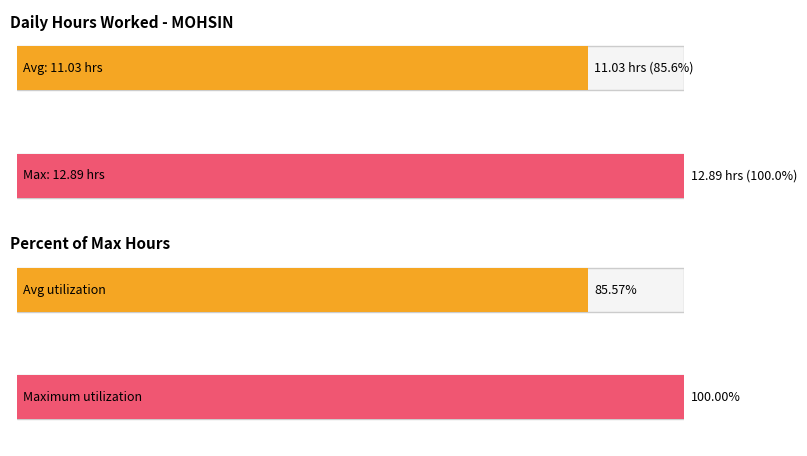

Are the bars grouped side by side (vs. stacked)?

No